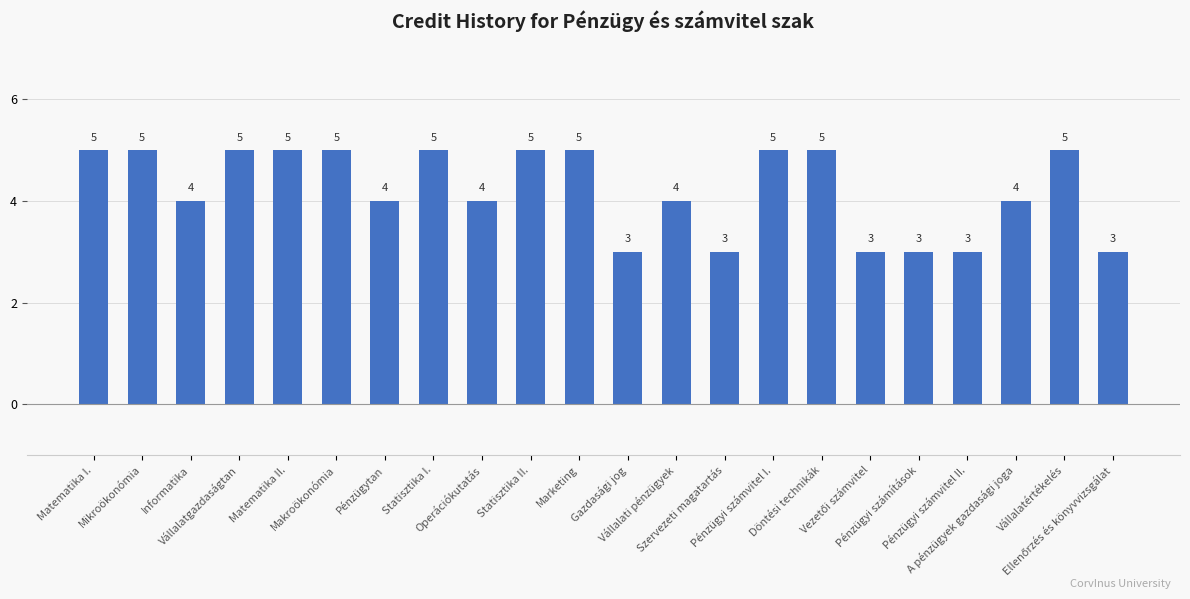

What is the average value?

4